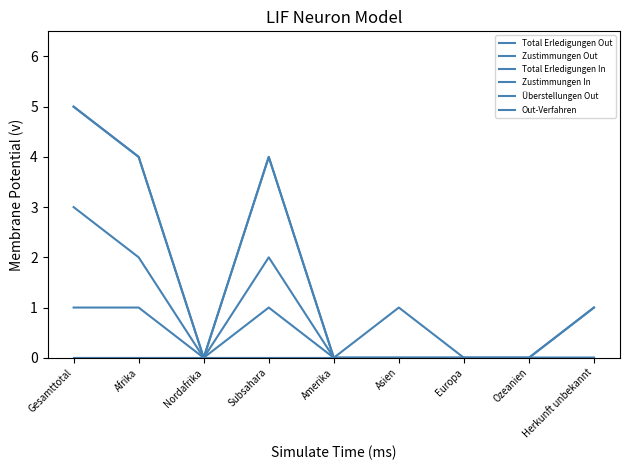

Does the chart display data point markers on the line(s)?

No